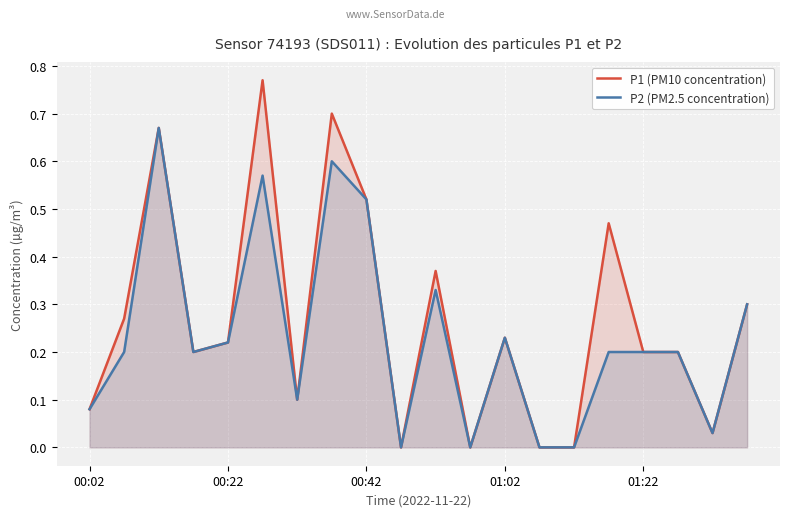

Is it true that P1 (PM10 concentration) equals 0.1 at 01:22?

False